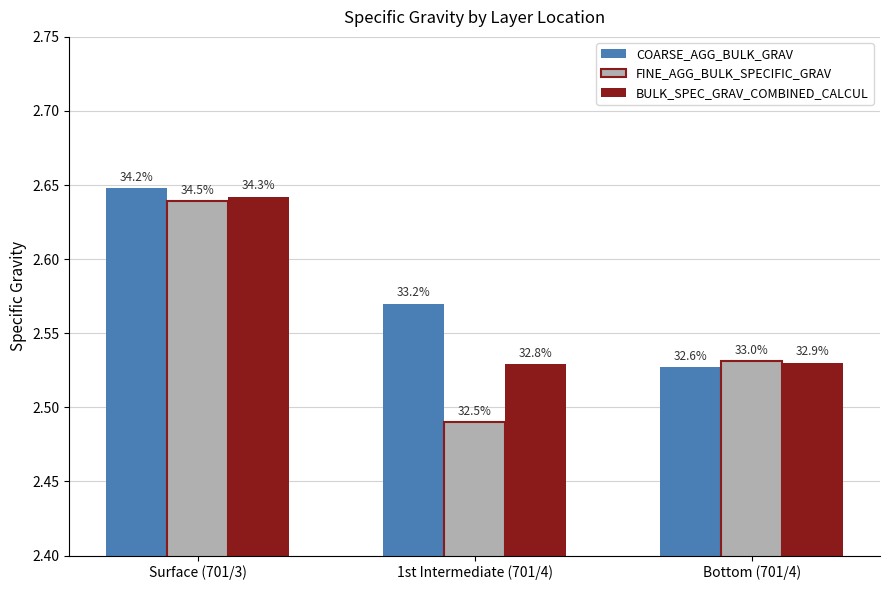

How many bars are there in total?

9